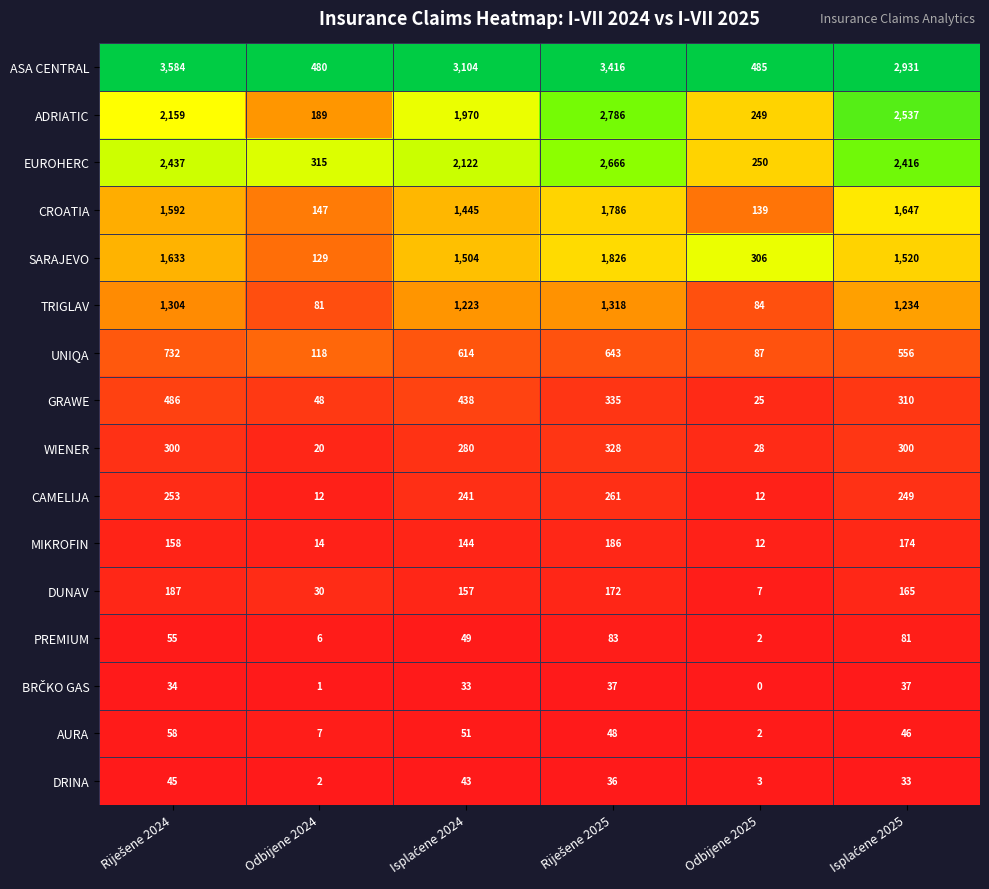

At which category does the chart reach its minimum across all series?

Odbijene 2025